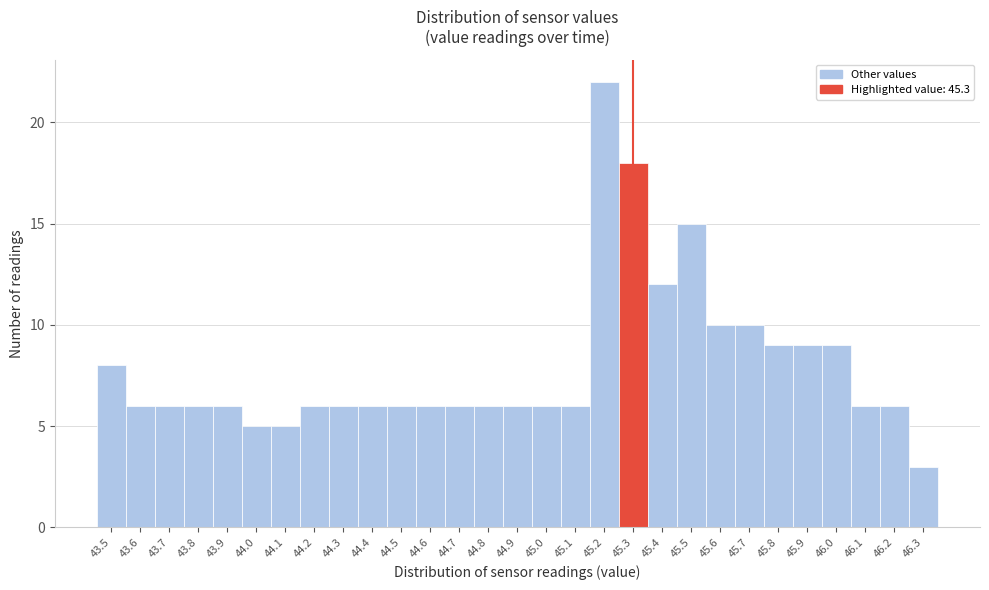

Reading left to right, list every bar in this chart as the range it spans on the x-axis followed by its height. The values are not printed on the chart, so give them approximately, as read against the axis.

43.45 to 43.55: 8
43.55 to 43.65: 6
43.65 to 43.75: 6
43.75 to 43.85: 6
43.85 to 43.95: 6
43.95 to 44.05: 5
44.05 to 44.15: 5
44.15 to 44.25: 6
44.25 to 44.35: 6
44.35 to 44.45: 6
44.45 to 44.55: 6
44.55 to 44.65: 6
44.65 to 44.75: 6
44.75 to 44.85: 6
44.85 to 44.95: 6
44.95 to 45.05: 6
45.05 to 45.15: 6
45.15 to 45.25: 22
45.25 to 45.35: 18
45.35 to 45.45: 12
45.45 to 45.55: 15
45.55 to 45.65: 10
45.65 to 45.75: 10
45.75 to 45.85: 9
45.85 to 45.95: 9
45.95 to 46.05: 9
46.05 to 46.15: 6
46.15 to 46.25: 6
46.25 to 46.35: 3